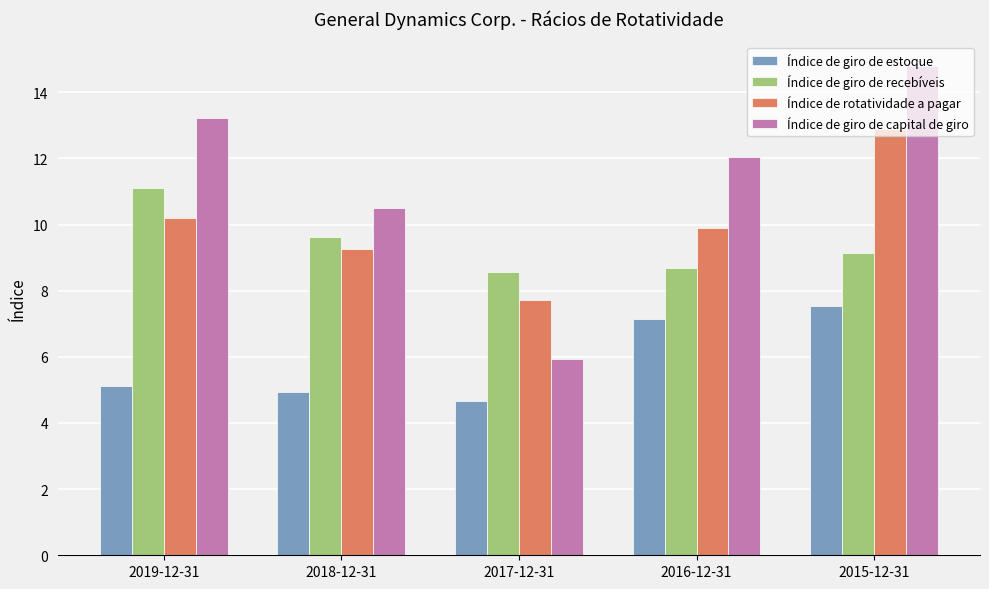

Reading left to right, what are all the values shown in this chart?

Índice de giro de estoque: 2019-12-31=5.1	2018-12-31=4.9	2017-12-31=4.7	2016-12-31=7.1	2015-12-31=7.5
Índice de giro de recebíveis: 2019-12-31=11.1	2018-12-31=9.6	2017-12-31=8.6	2016-12-31=8.7	2015-12-31=9.1
Índice de rotatividade a pagar: 2019-12-31=10.2	2018-12-31=9.3	2017-12-31=7.7	2016-12-31=9.9	2015-12-31=12.9
Índice de giro de capital de giro: 2019-12-31=13.2	2018-12-31=10.5	2017-12-31=5.9	2016-12-31=12.1	2015-12-31=14.8